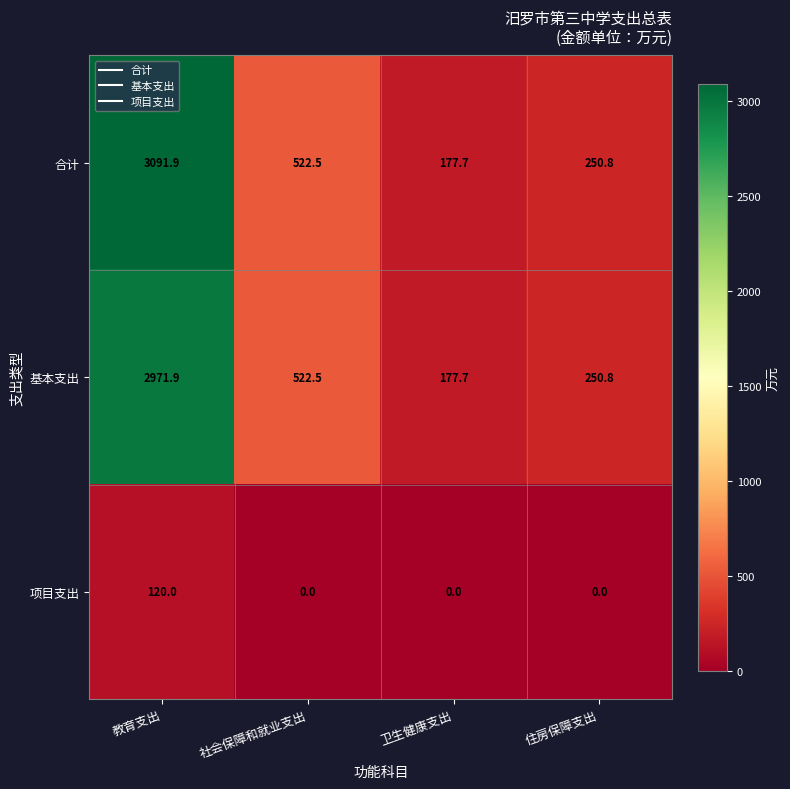

Which series changed the most between 教育支出 and 社会保障和就业支出?

合计